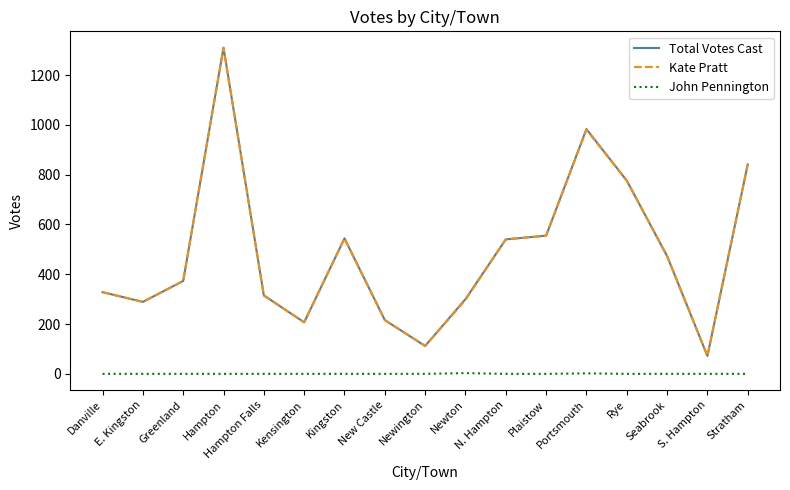

True or false: John Pennington and Kate Pratt intersect in this chart.

False